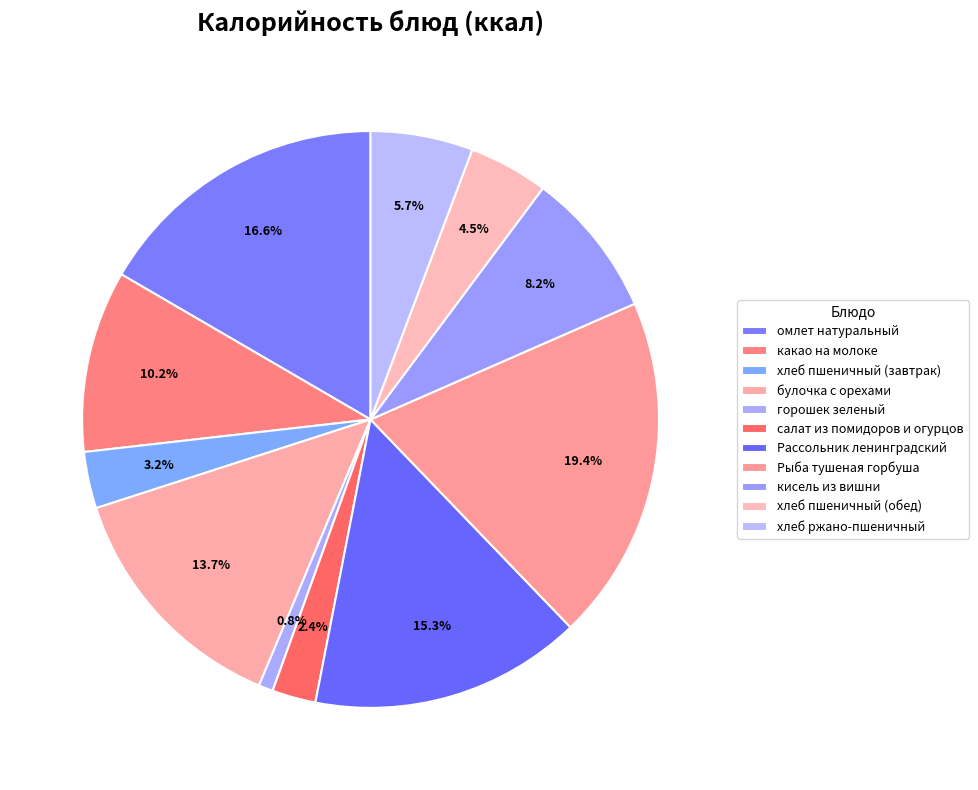

Which slice is the smallest?

горошек зеленый